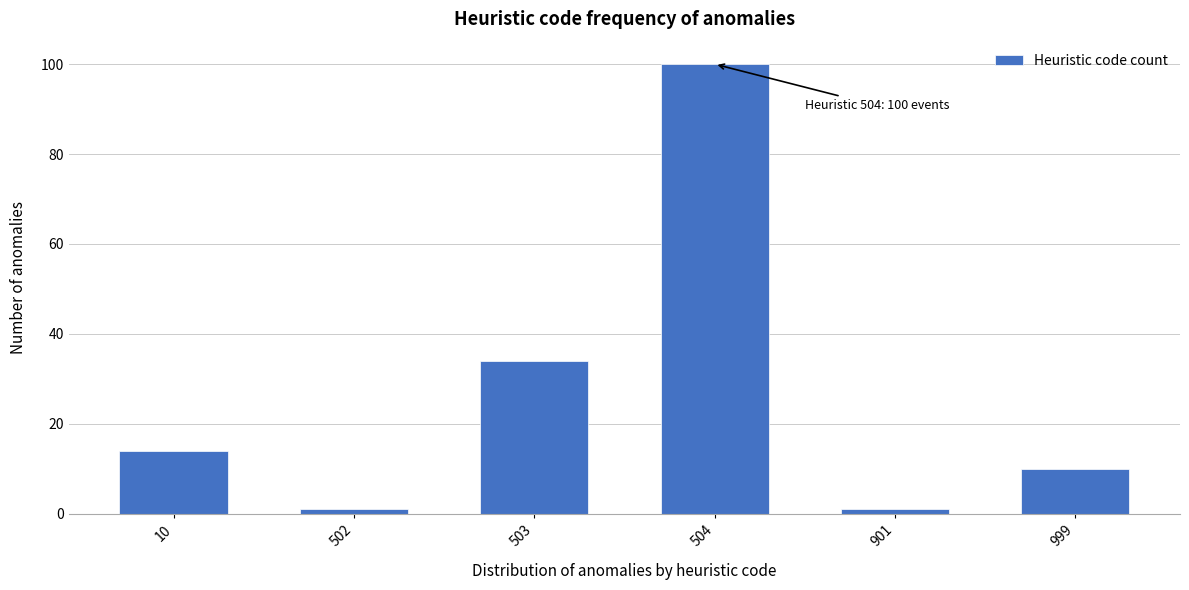

Reading left to right, extract all data points from this chart.

14	1	34	100	1	10